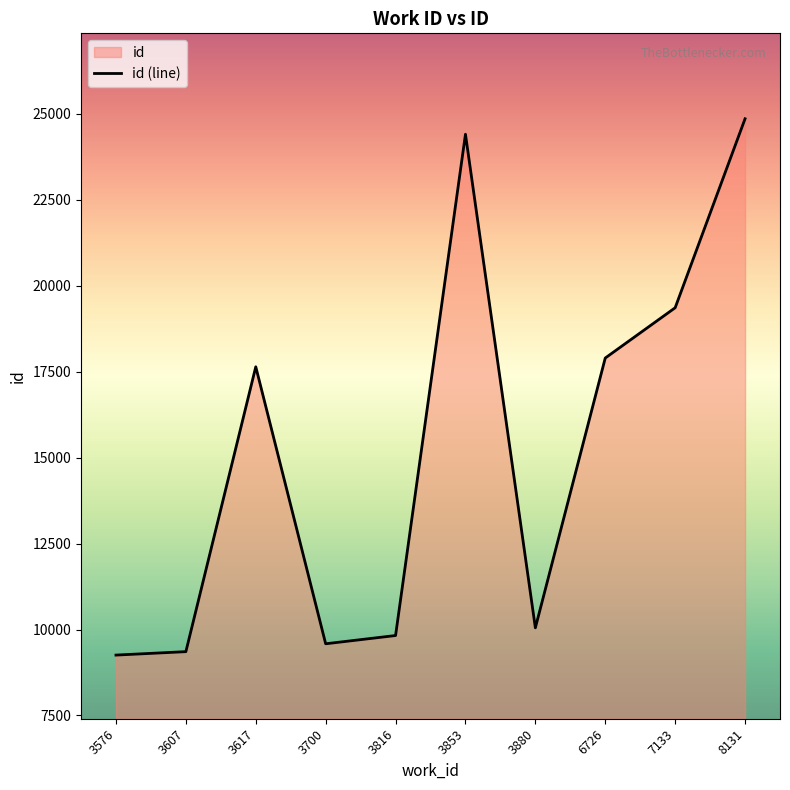

Rank the categories by value from lowest to highest.

3576, 3607, 3700, 3816, 3880, 3617, 6726, 7133, 3853, 8131